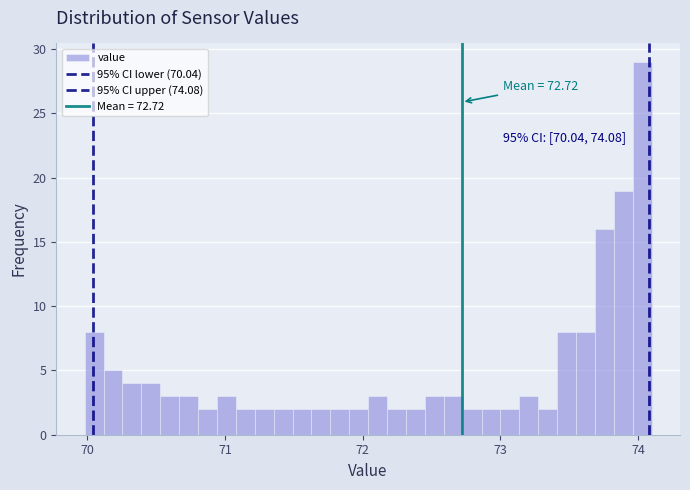

Around what value on the x-axis is the tallest bar? Give the approximate position of its centre, as read against the axis.

74.0